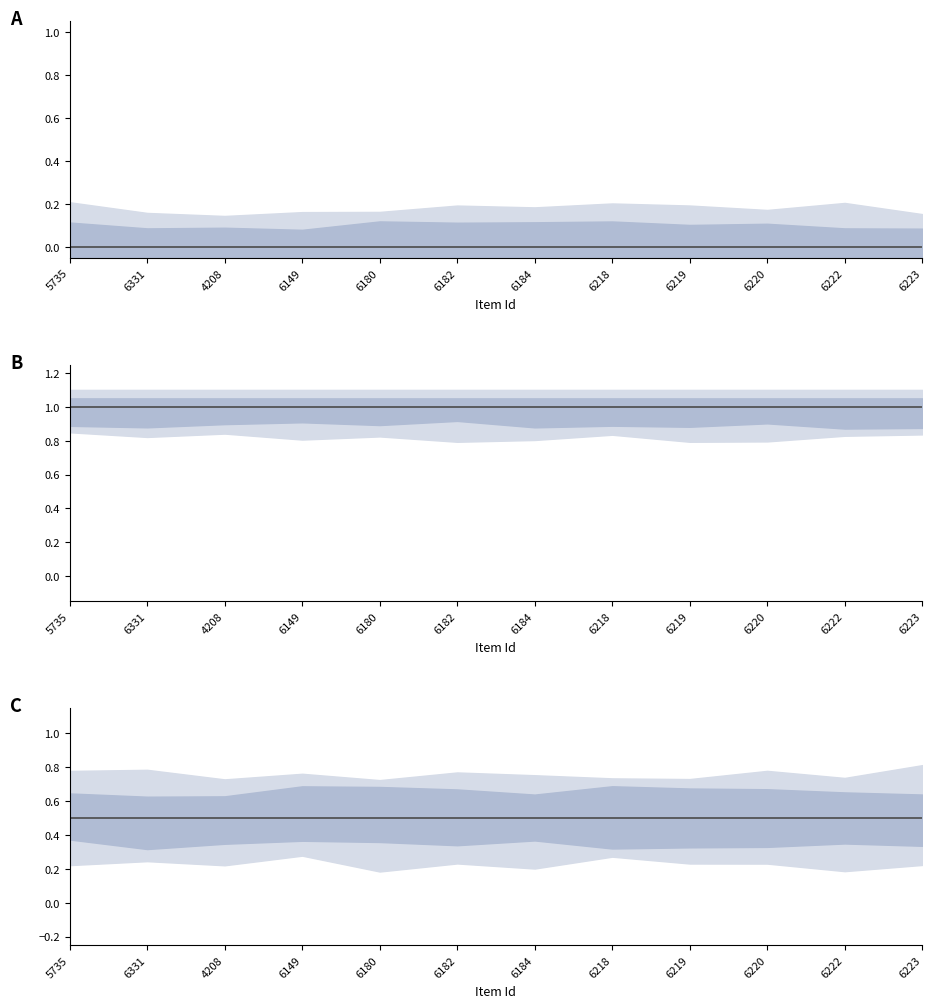

Is it true that combined equals 0.5 at 6331?

True